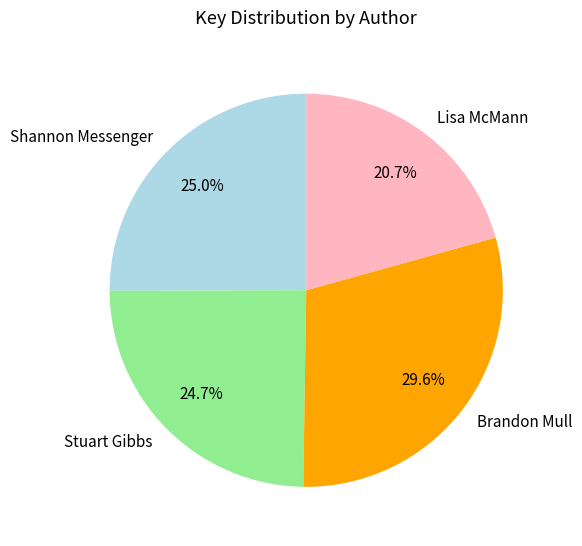

Which slice is the largest?

Brandon Mull